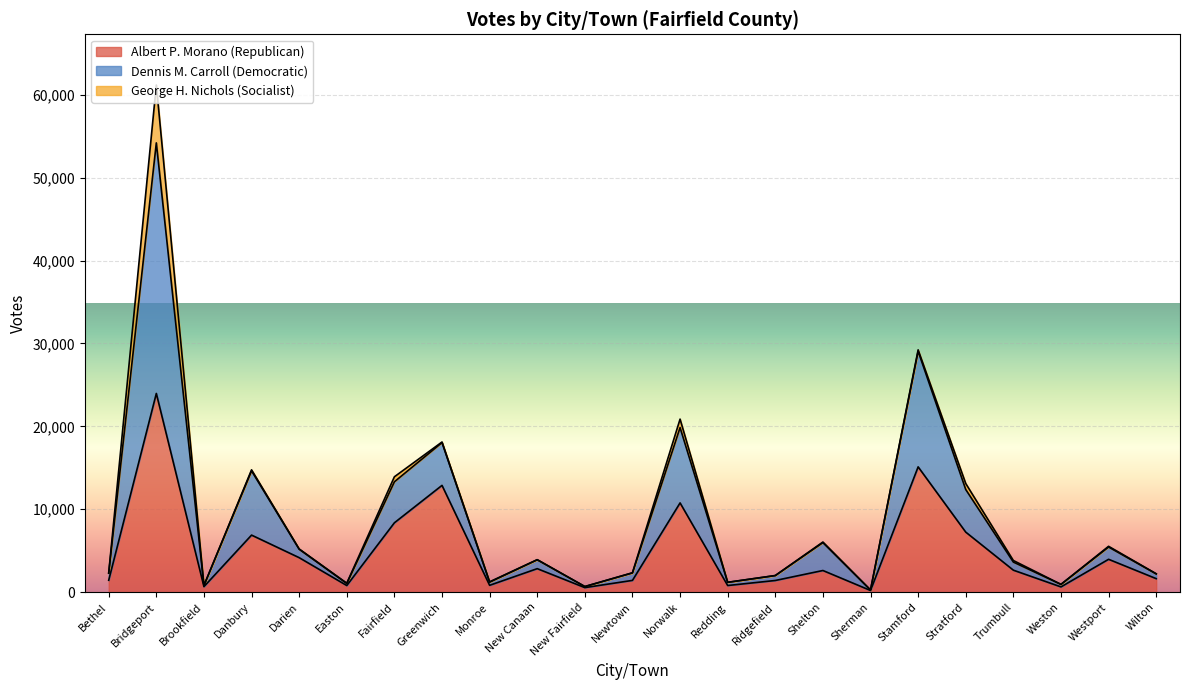

What position from the left is Trumbull?

20